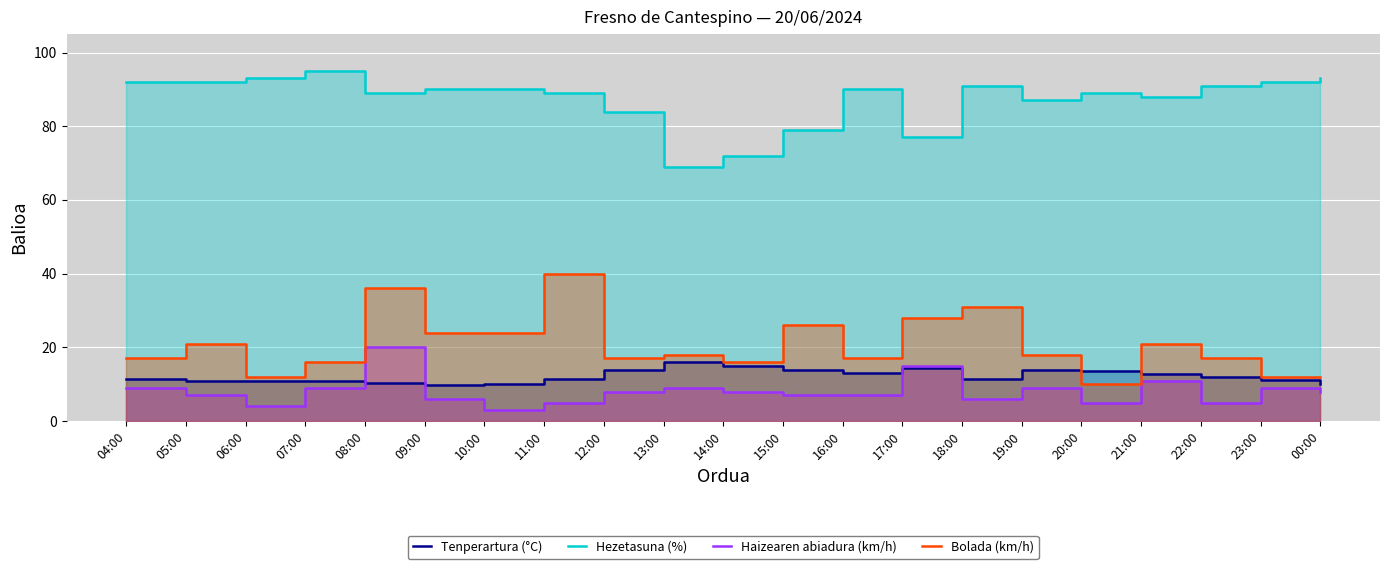

Rank the series at 17:00 from highest to lowest value.

Hezetasuna (%), Bolada (km/h), Haizearen abiadura (km/h), Tenperartura (°C)